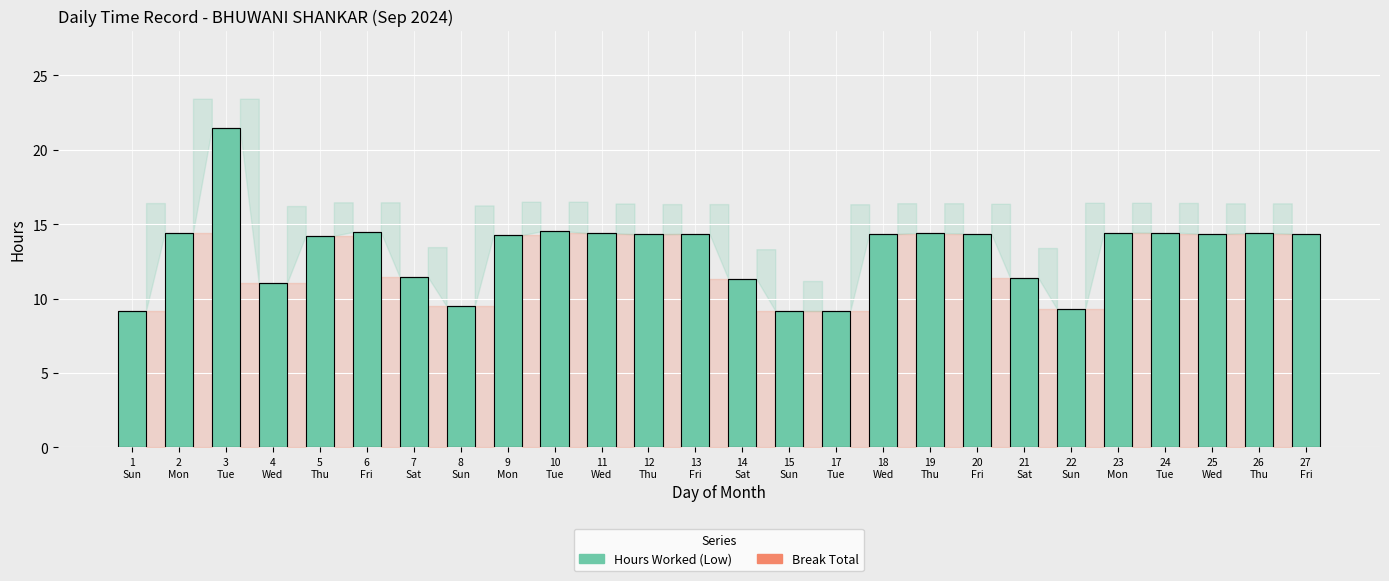

Which category has the highest value across all series?

3
Tue